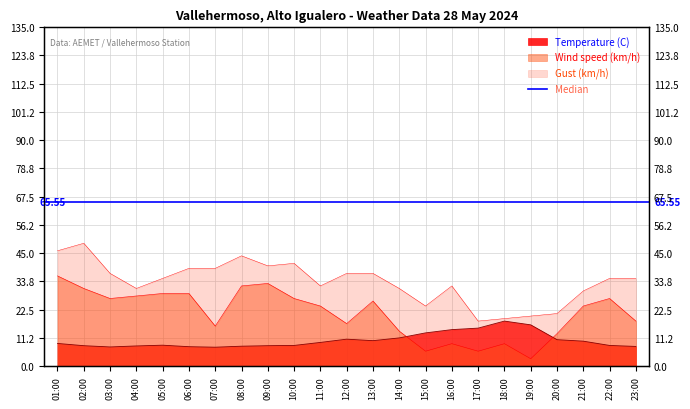

Rank the series by their maximum value, from highest to lowest.

Gust (km/h), Wind speed (km/h), Temperature (C)